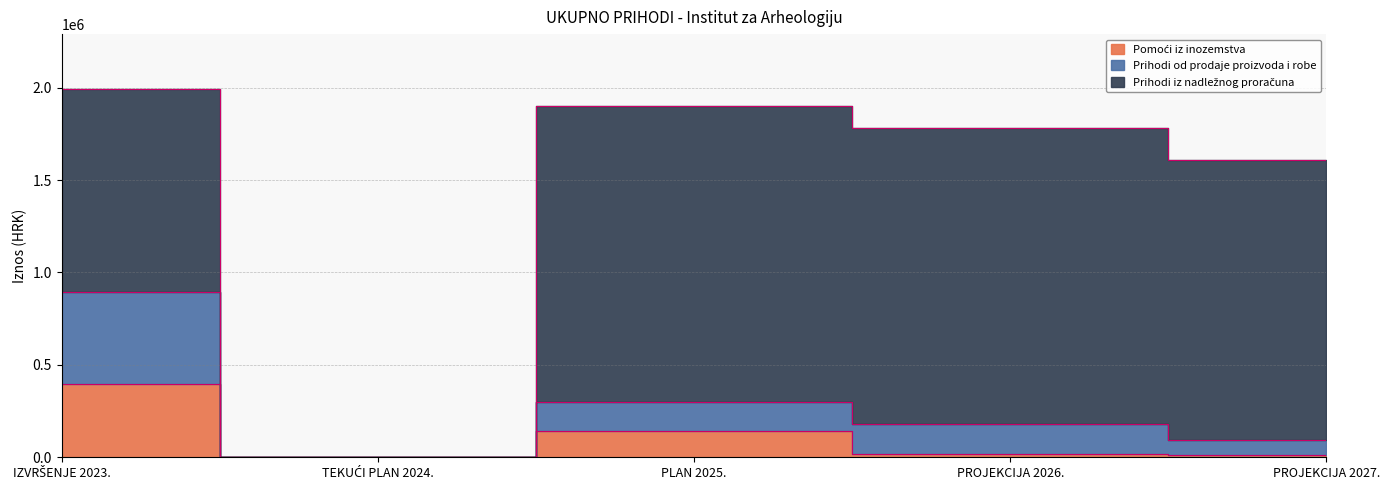

At which category is the sum across all series the highest?

IZVRŠENJE 2023.